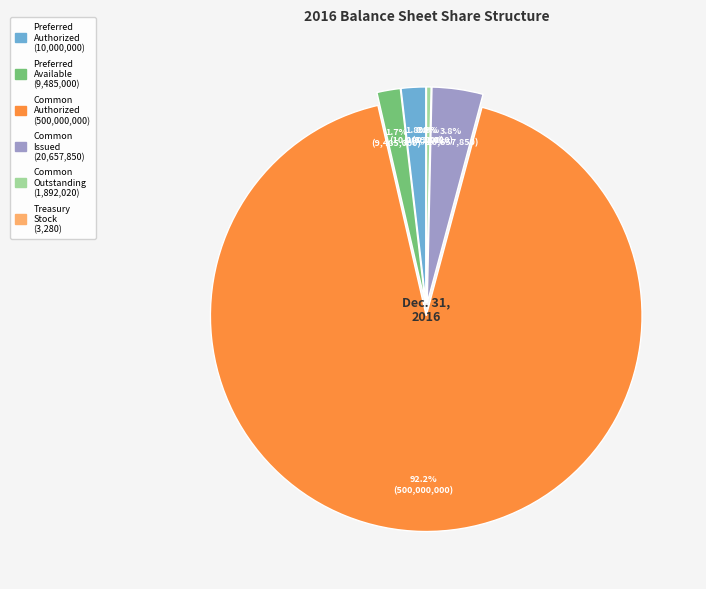

How much of the chart is everything except Treasury stock shares?

100.0%